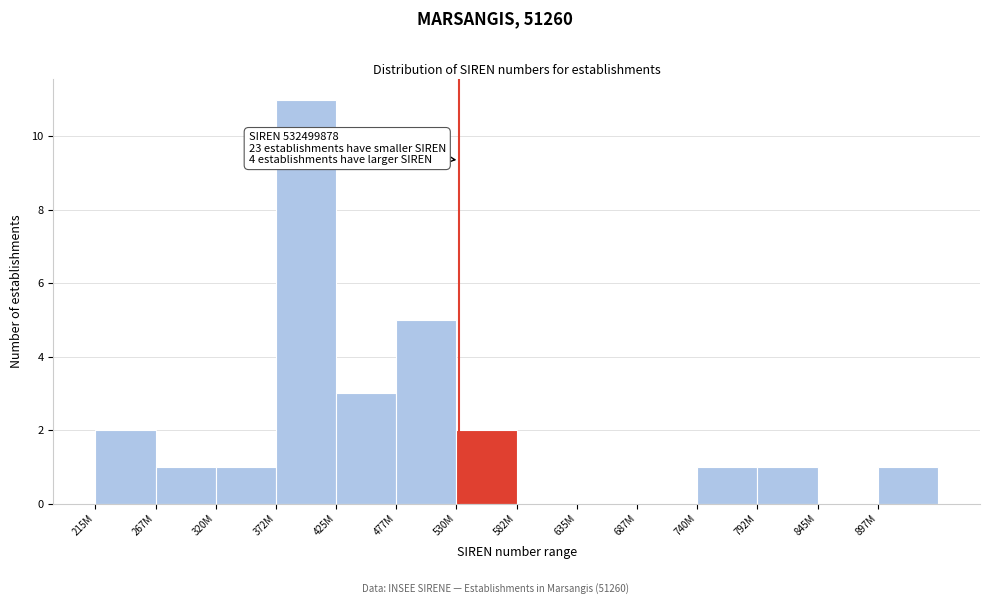

Reading left to right, extract all data points from this chart.

215M=2	267M=1	320M=1	372M=11	425M=3	477M=5	530M=2	582M=0	635M=0	687M=0	740M=1	792M=1	845M=0	897M=1